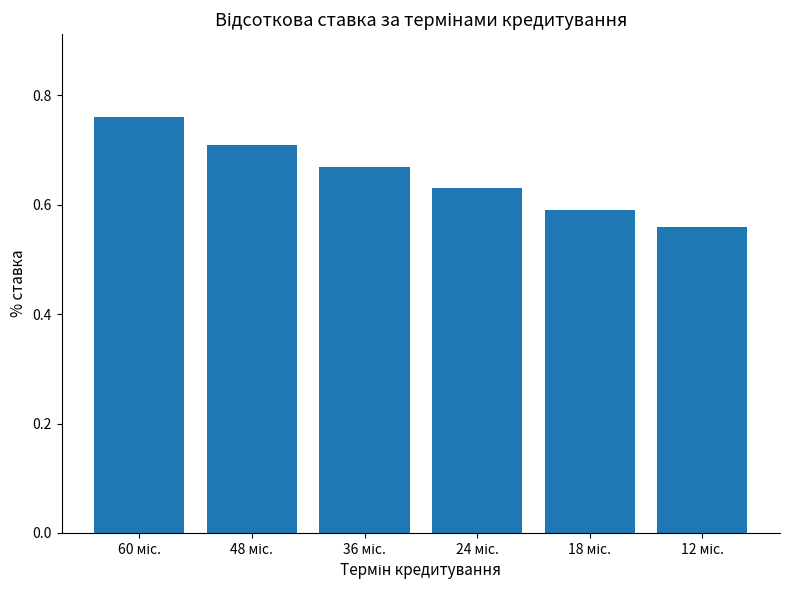

What is the sum of all values?

3.9